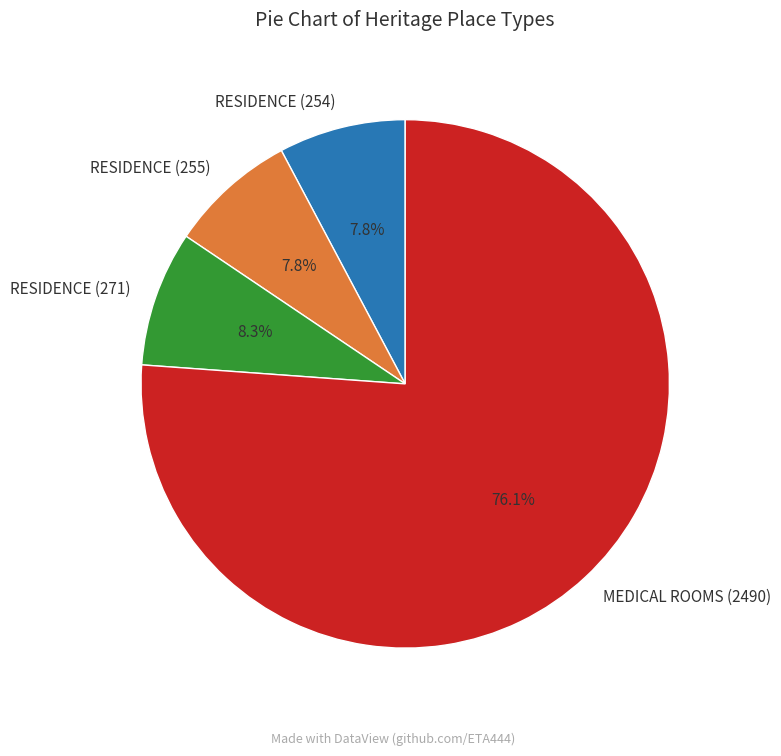

What percentage is the RESIDENCE (254) slice, to the nearest percent?

8%